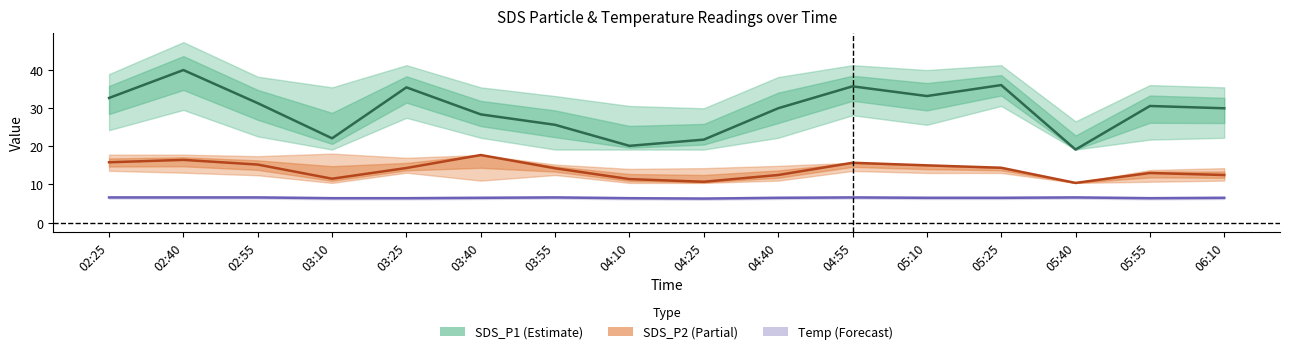

Which series has the largest total across all categories?

SDS_P1